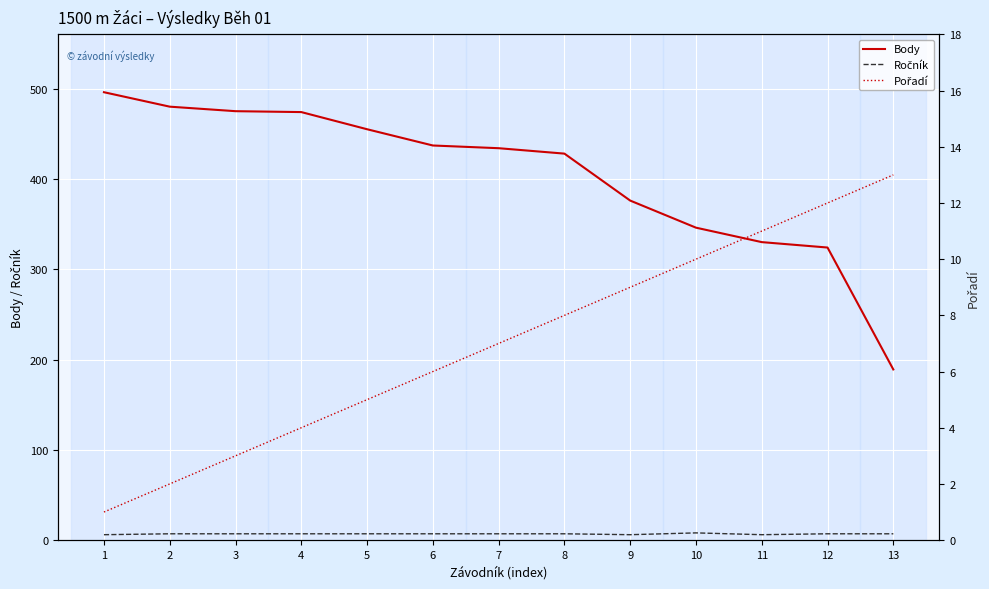

List the labels in order of Ročník value, largest first.

10, 2, 3, 4, 5, 6, 7, 8, 12, 13, 1, 9, 11